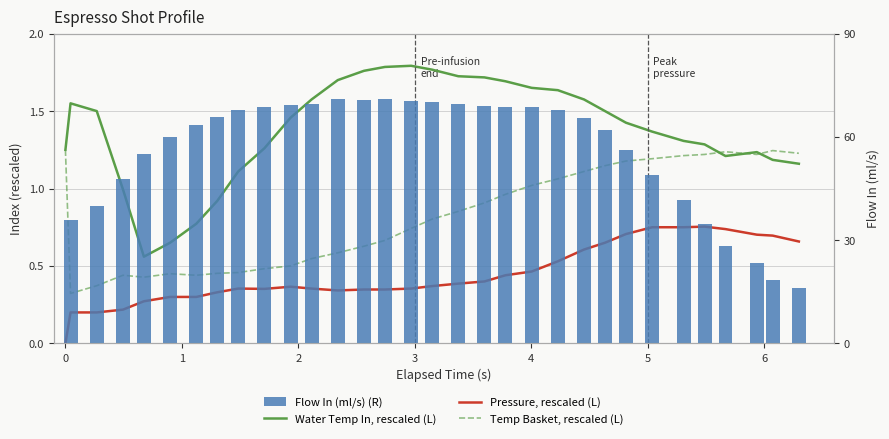

Reading left to right, what are all the values shown in this chart?

Water Temp In, rescaled (L): 1.2	1.6	1.5	1.0	0.6	0.6	0.8	0.9	1.1	1.3	1.5	1.6	1.7	1.8	1.8	1.8	1.8	1.7	1.7	1.7	1.6	1.6	1.6	1.5	1.4	1.4	1.3	1.3	1.2	1.2	1.2	1.2
Pressure, rescaled (L): 0.0	0.2	0.2	0.2	0.3	0.3	0.3	0.3	0.4	0.4	0.4	0.4	0.3	0.3	0.3	0.4	0.4	0.4	0.4	0.4	0.5	0.5	0.6	0.7	0.7	0.8	0.8	0.8	0.7	0.7	0.7	0.7
Temp Basket, rescaled (L): 1.2	0.3	0.4	0.4	0.4	0.4	0.4	0.5	0.5	0.5	0.5	0.5	0.6	0.6	0.7	0.7	0.8	0.9	0.9	1.0	1.0	1.1	1.1	1.1	1.2	1.2	1.2	1.2	1.2	1.2	1.2	1.2
Flow In (ml/s) (R): 0.0	35.8	39.8	47.7	55.0	59.9	63.4	65.9	67.9	68.6	69.3	69.5	70.9	70.8	70.9	70.4	70.0	69.5	69.1	68.7	68.7	67.7	65.5	62.1	56.2	48.9	41.6	34.8	28.4	23.2	18.4	16.1